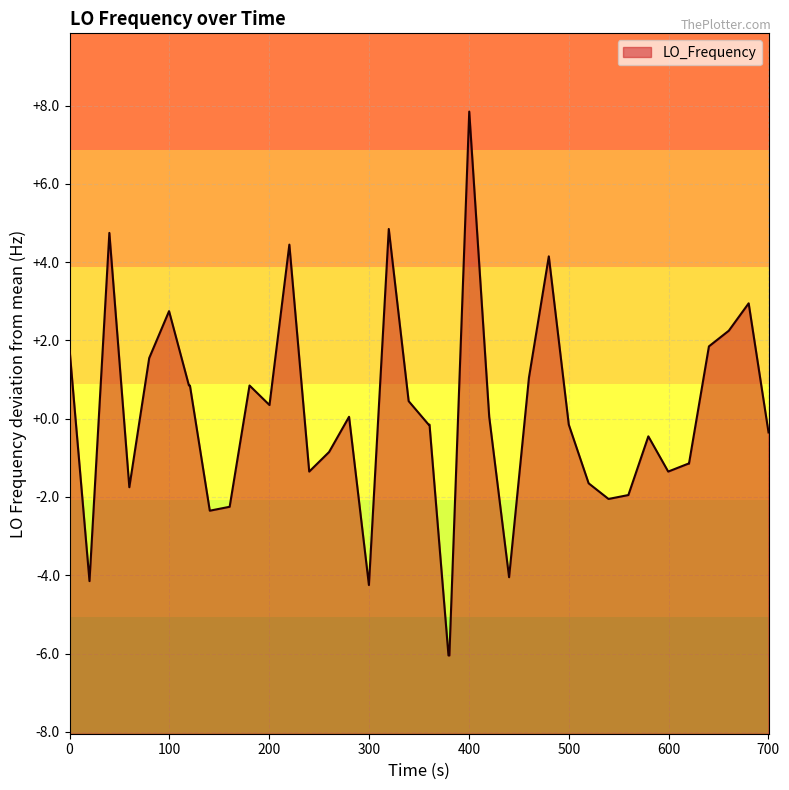

What is the maximum value shown in the chart?

7.9